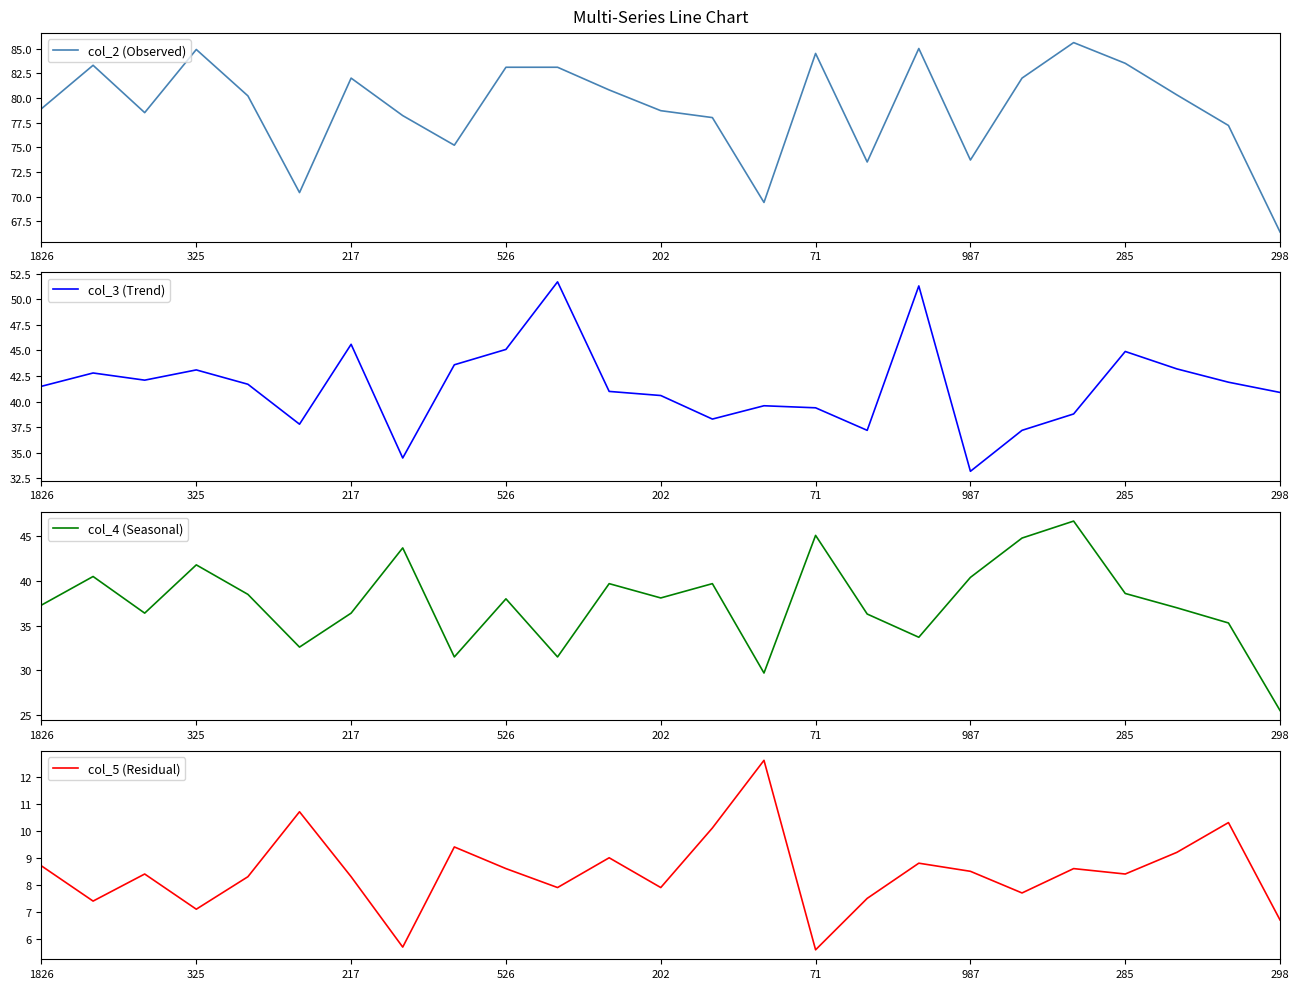

The col_3 (Trend) series shows 44.9 at 285. True or false?

True